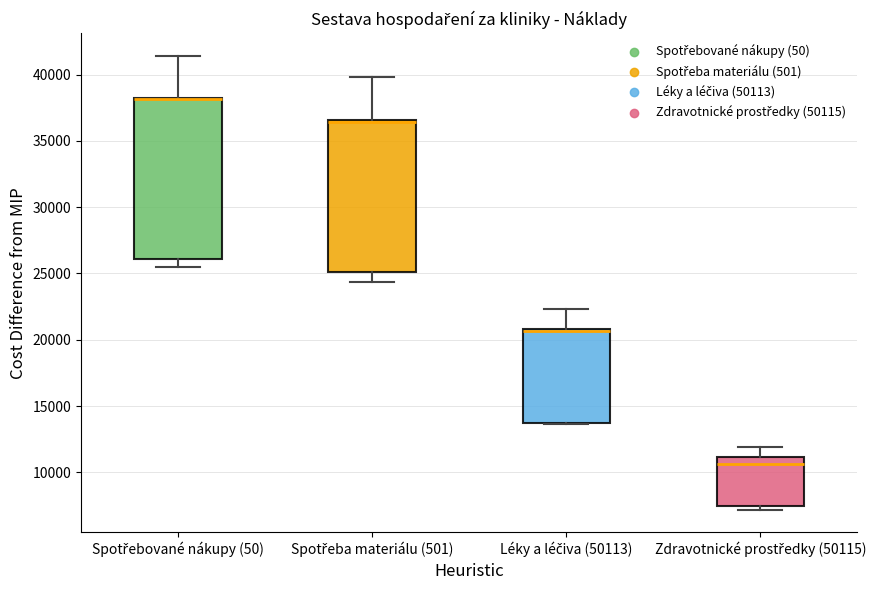

Which box is the tallest, from its lower edge to its upper edge?

Spotřebované nákupy (50)